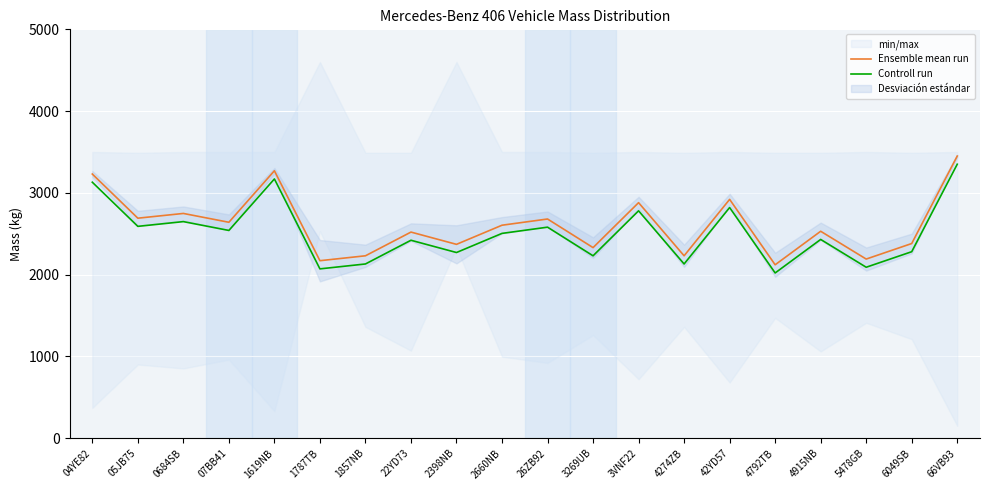

What is the sum of all Ensemble mean run values?

52182